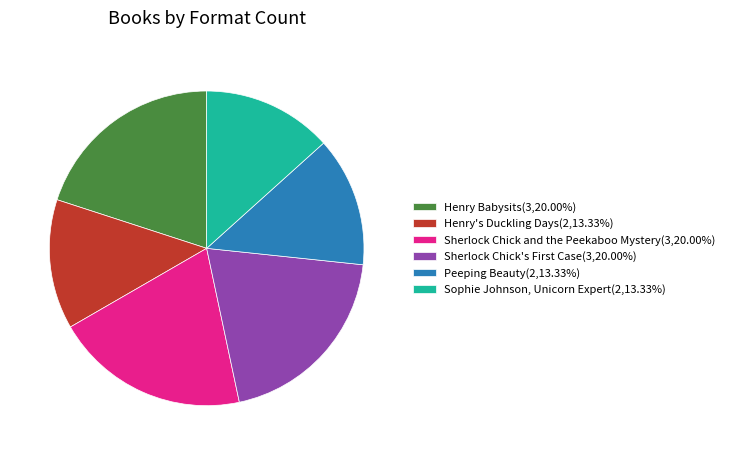

Approximately how many times larger is the value at Sherlock Chick and the Peekaboo Mystery(3,20.00%) compared to Henry Babysits(3,20.00%)?

1.0